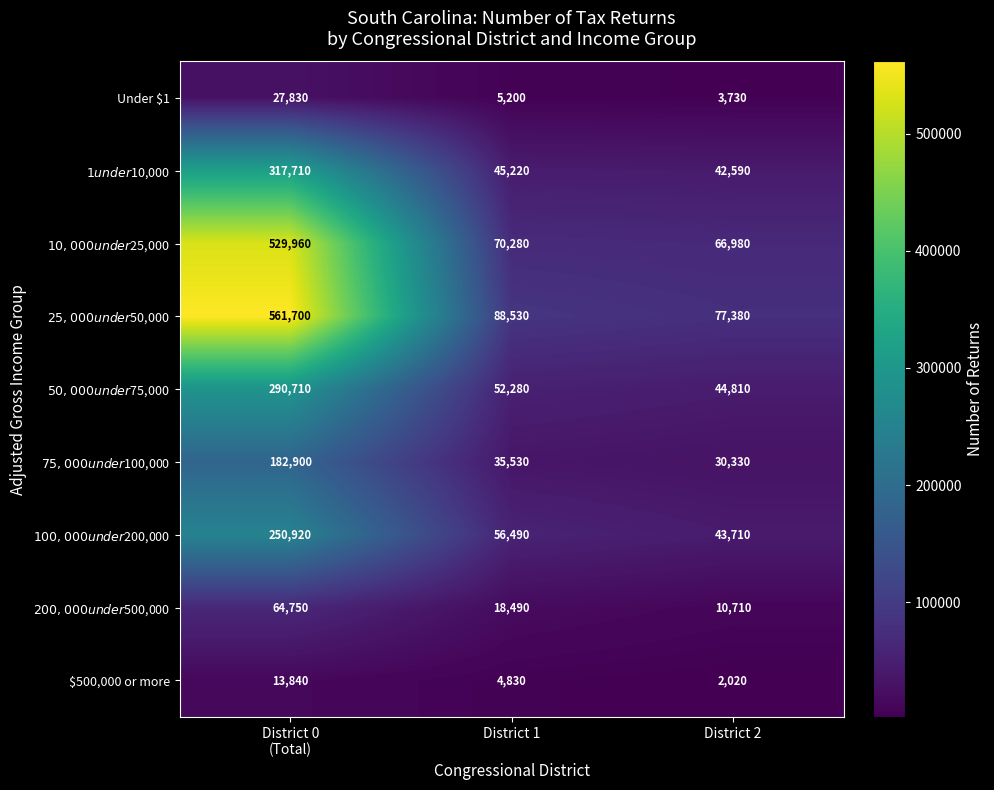

What is the difference between the highest and lowest values at District 2?

75360